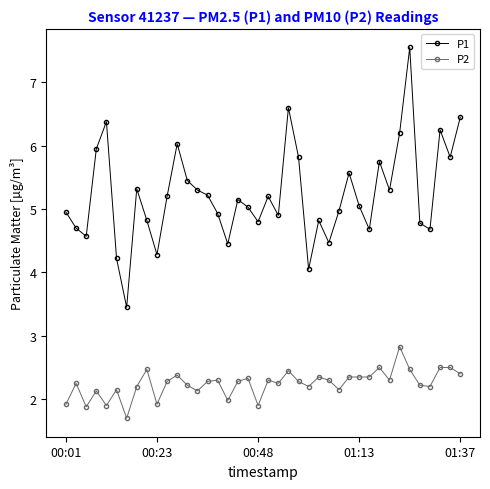

Which series has the largest range (max minus min)?

P1